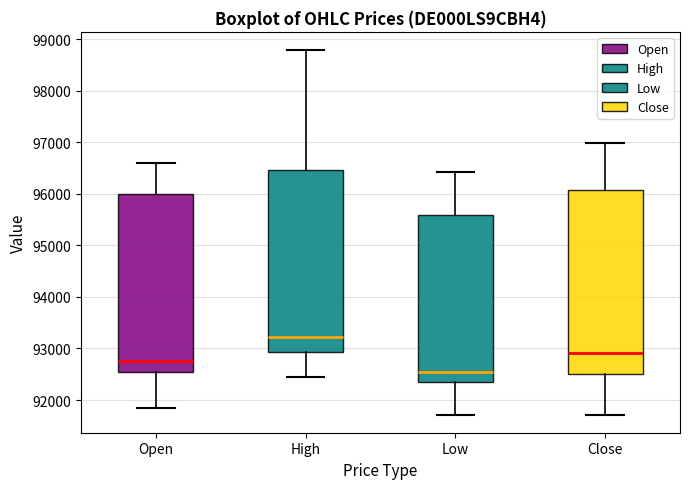

Where does the median line of the box for Low sit on the y-axis? The values are not printed on the chart, so give them approximately, as read against the axis.

92500